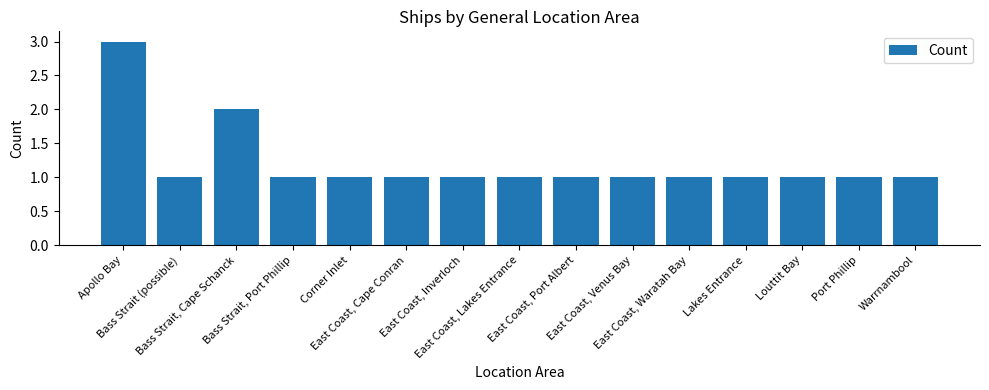

Which category has the highest value across all series?

Apollo Bay